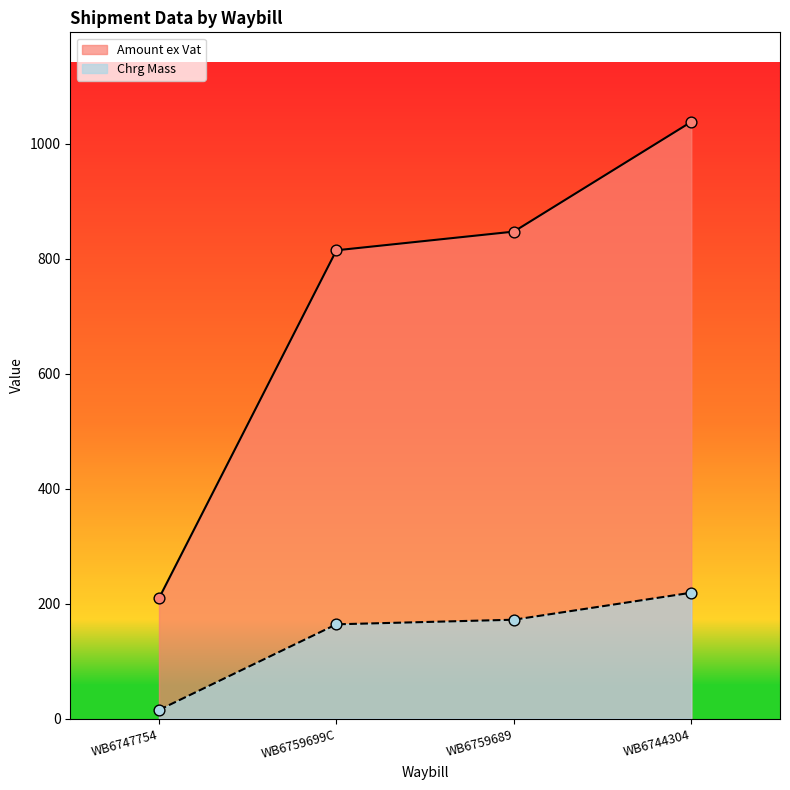

What are all the series names shown in the legend?

Amount ex Vat, Chrg Mass